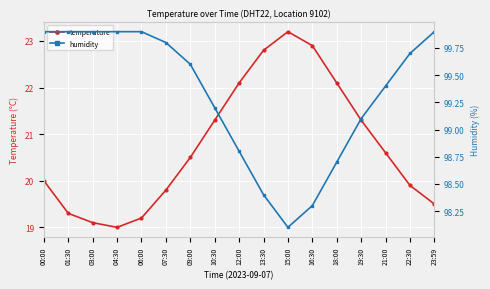

At which category does temperature reach its first local peak?

15:00